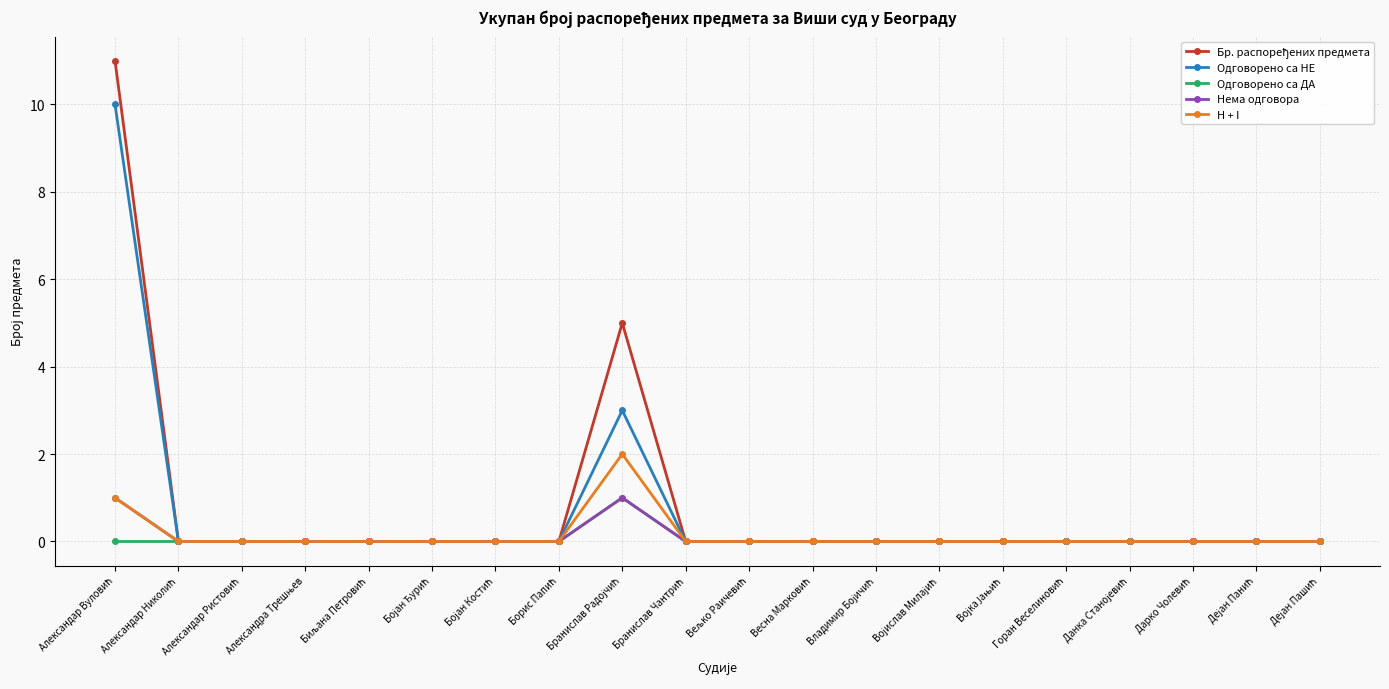

What is the greatest value displayed?

11